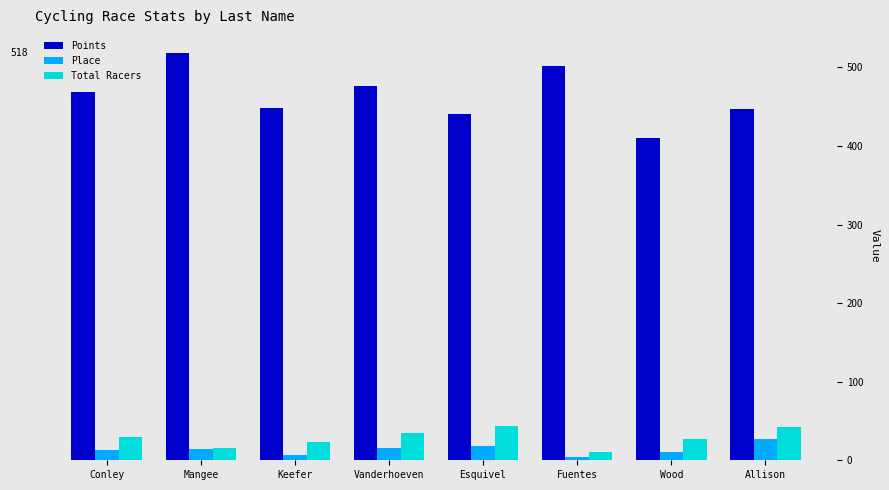

What is the sum of the Place values at Wood and Mangee?

24.0